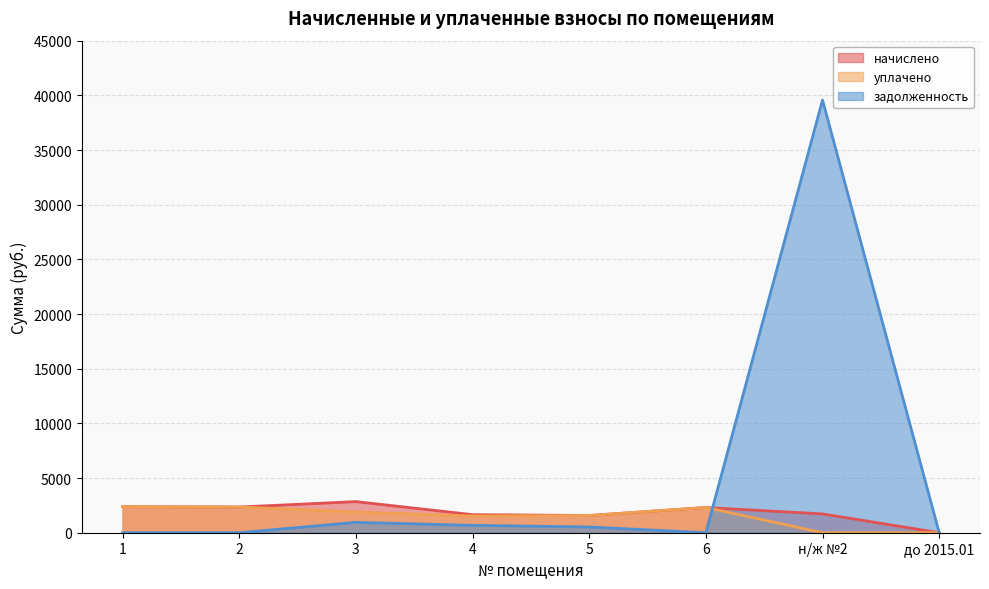

How many values in the уплачено series exceed 1896?

4